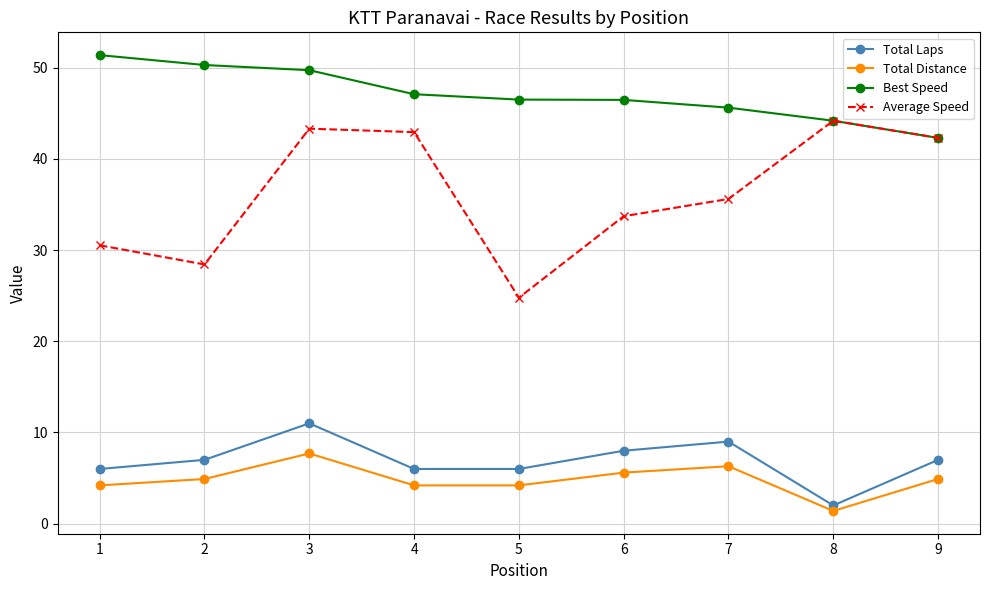

Reading left to right, extract all data points from this chart.

Total Laps: 6.0	7.0	11.0	6.0	6.0	8.0	9.0	2.0	7.0
Total Distance: 4.2	4.9	7.7	4.2	4.2	5.6	6.3	1.4	4.9
Best Speed: 51.4	50.3	49.7	47.1	46.5	46.5	45.6	44.2	42.3
Average Speed: 30.5	28.4	43.3	42.9	24.8	33.7	35.6	44.2	42.3